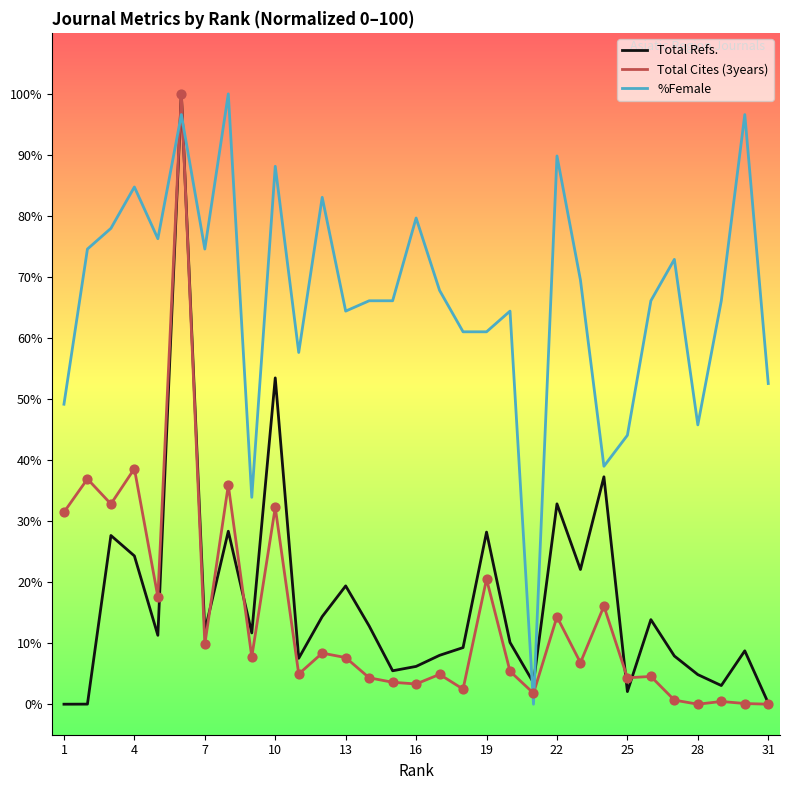

What is the maximum value for Total Refs.?

100.0